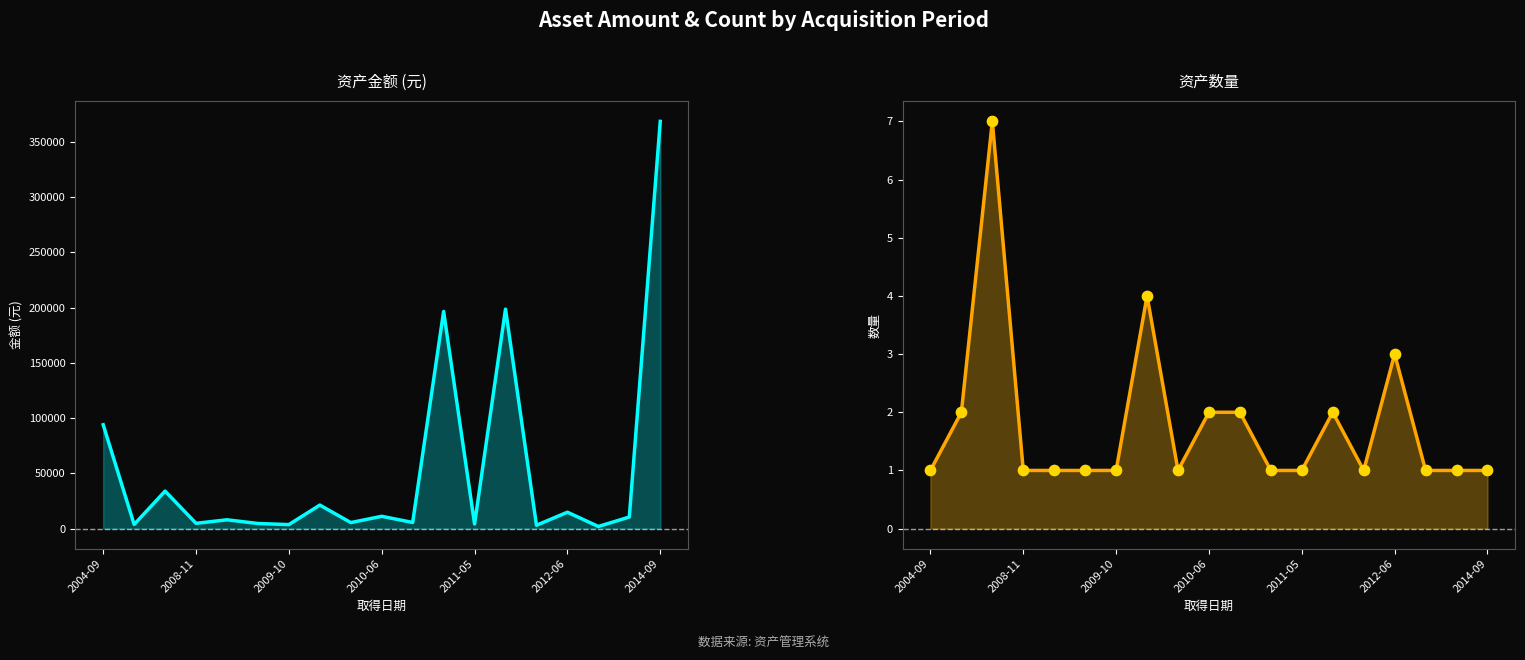

Which series contains the highest Y value?

金额